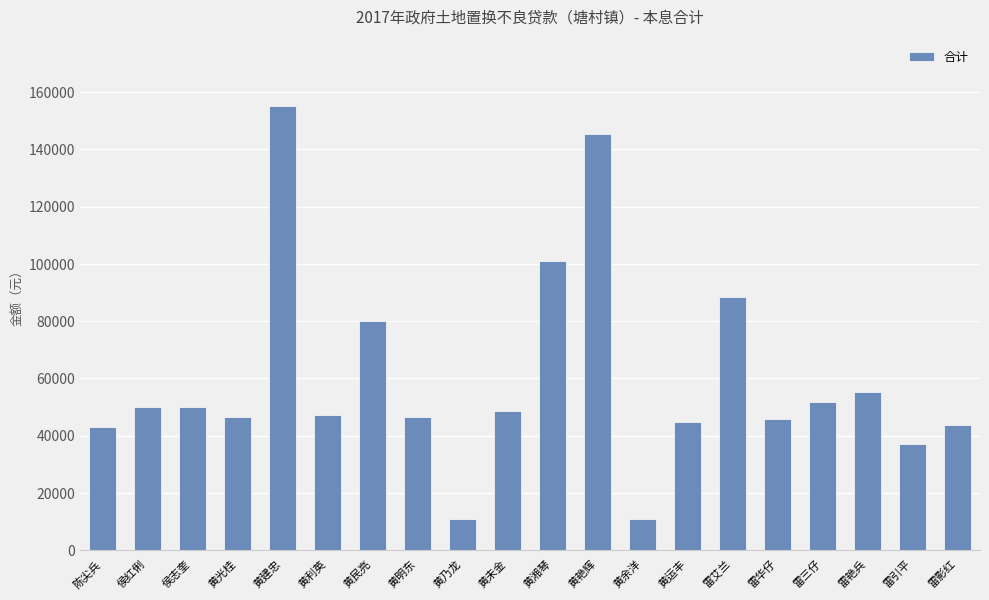

What is the approximate value at 雷引平?

37063.4